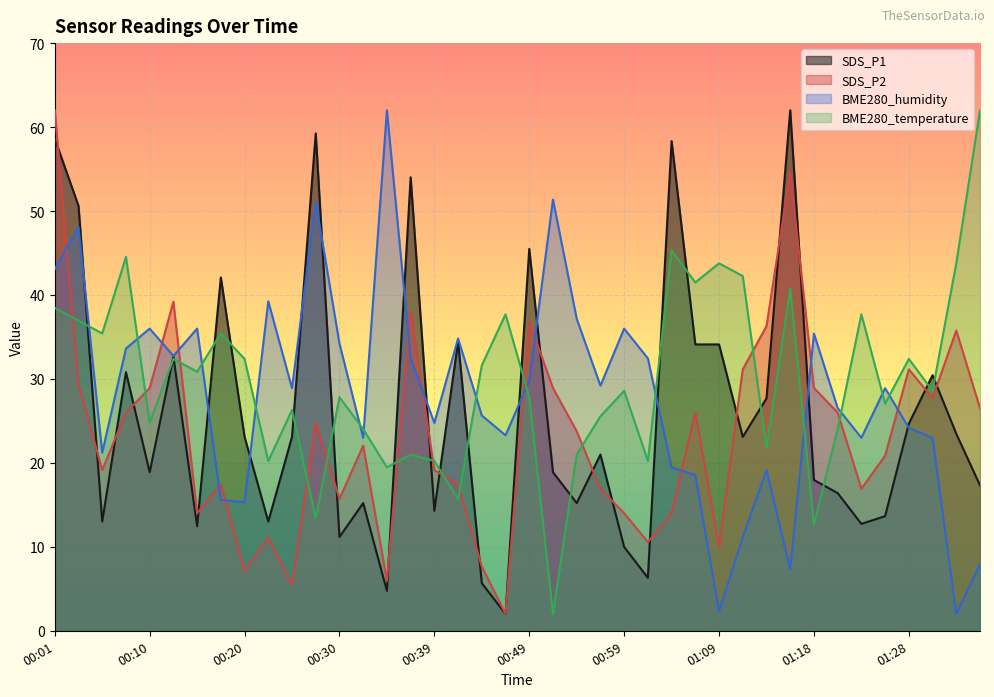

Read the SDS_P2 value at 00:13.

39.2